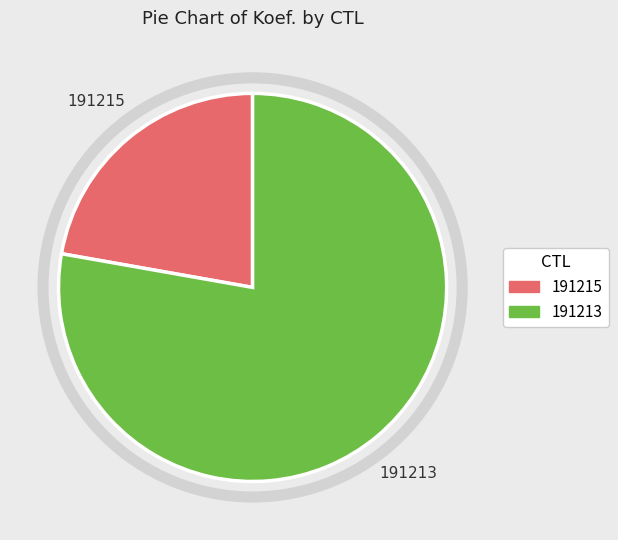

True or false: 191213 accounts for 87% of the total.

False